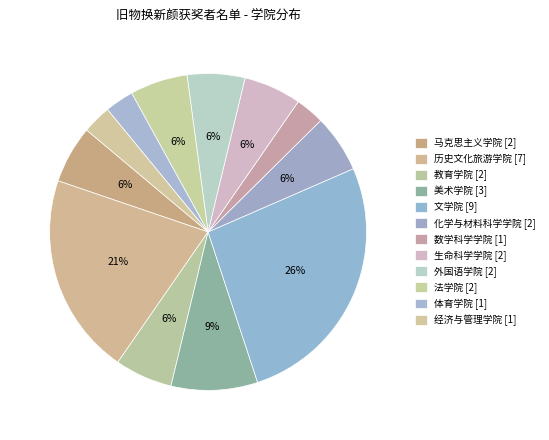

Which category has the biggest portion of the pie?

文学院